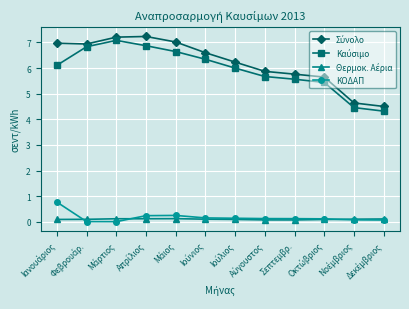

At how many categories does at least one series exceed 5?

10